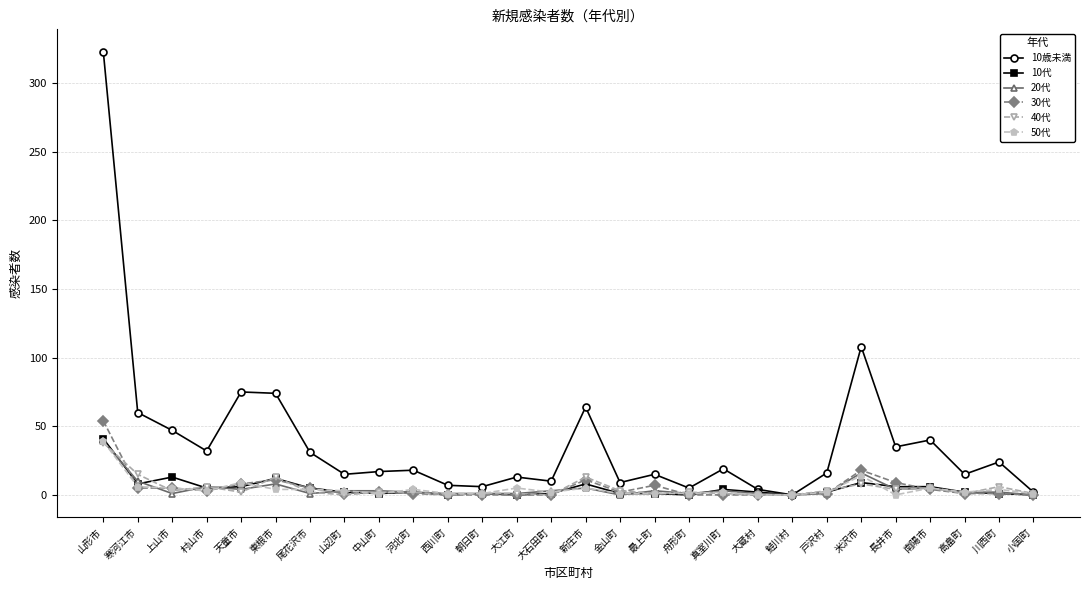

What is the difference between the maximum and minimum values in the 40代 series?

38